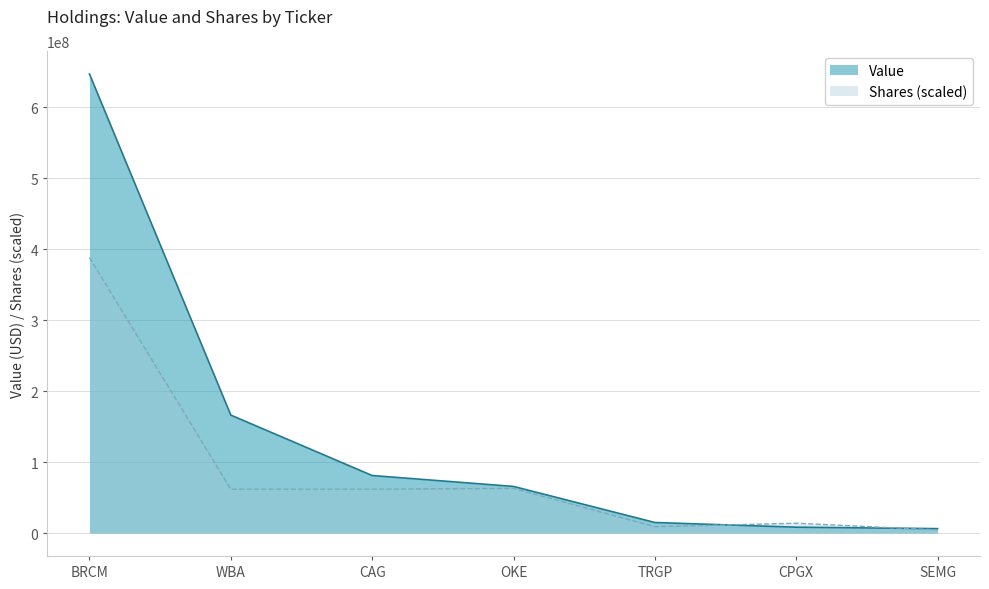

Which category has the lowest value in the Value series?

SEMG